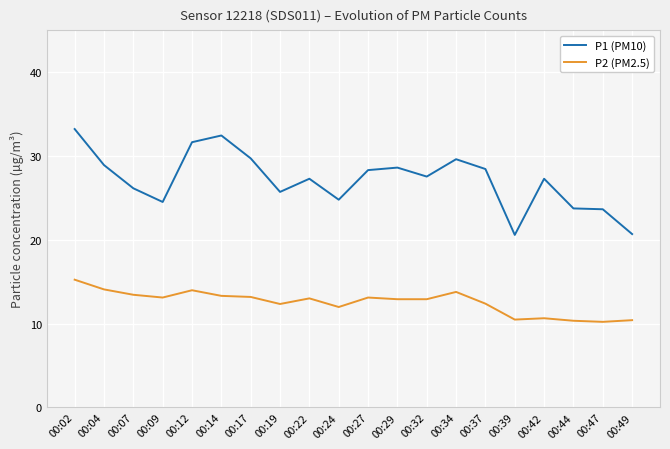

What is the total value across all series at 00:29?

41.5